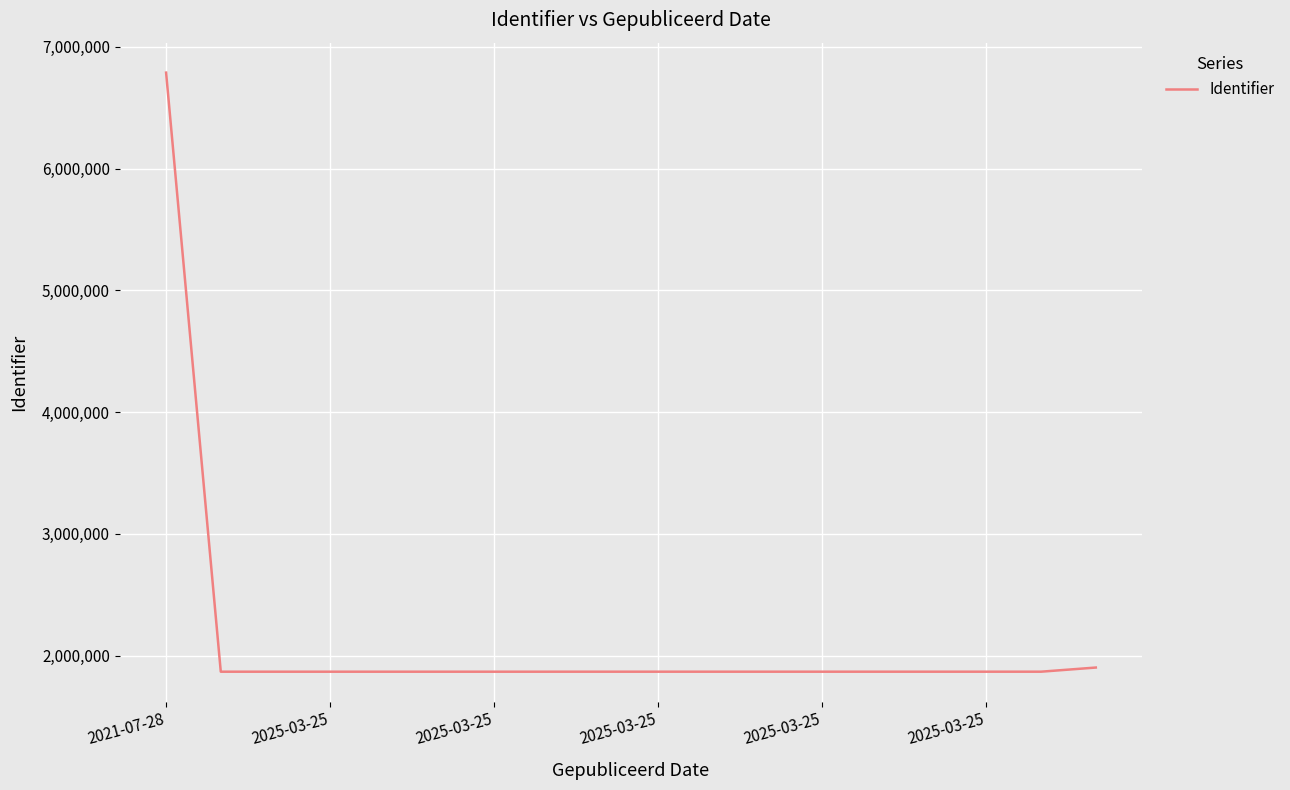

What is the difference between the maximum and minimum values?

4918722